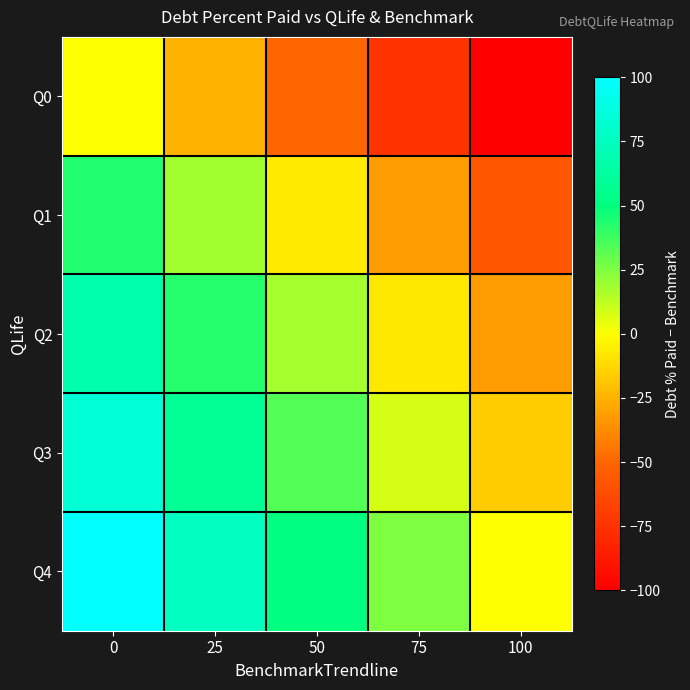

Which series has the largest total across all categories?

Q4